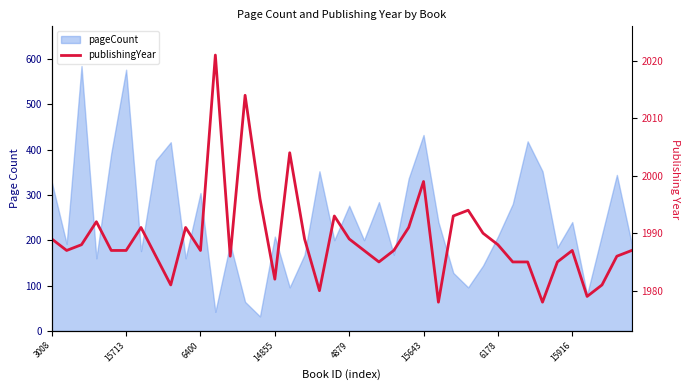

True or false: there are more than 0 points higher than both neighbors.

True